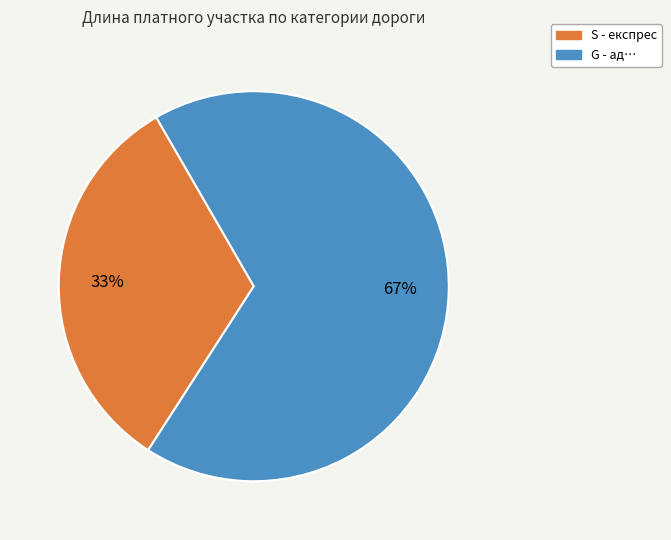

Does any single category account for the majority?

Yes